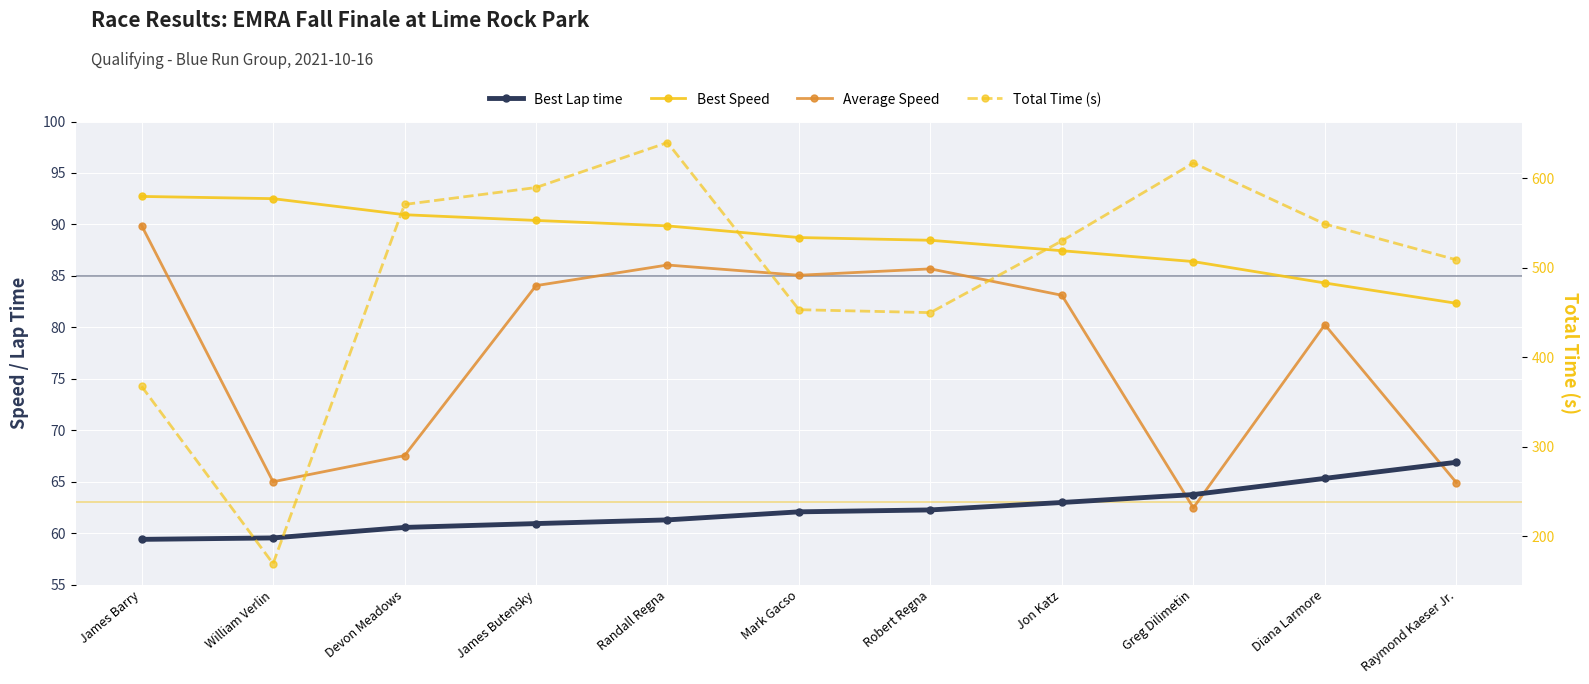

Which label corresponds to the largest value in the chart?

Randall Regna